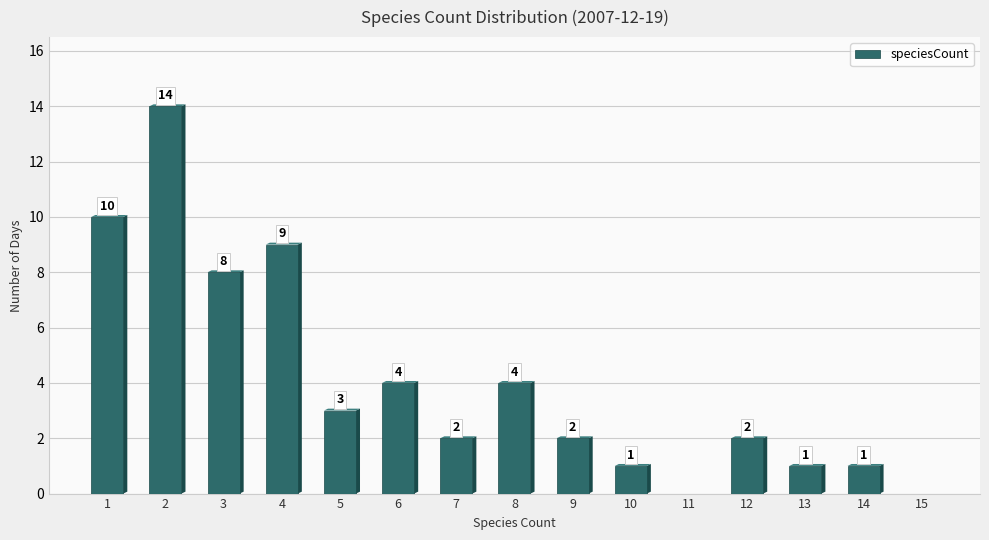

Is it true that the value at 12 is 3?

False